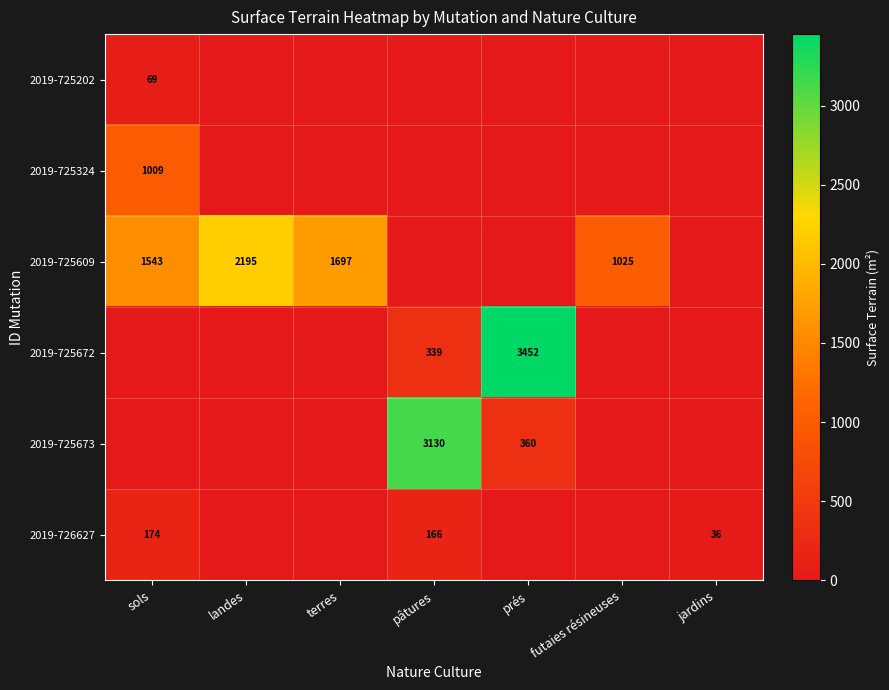

True or false: 2019-725609 has a value of 2487 at sols.

False